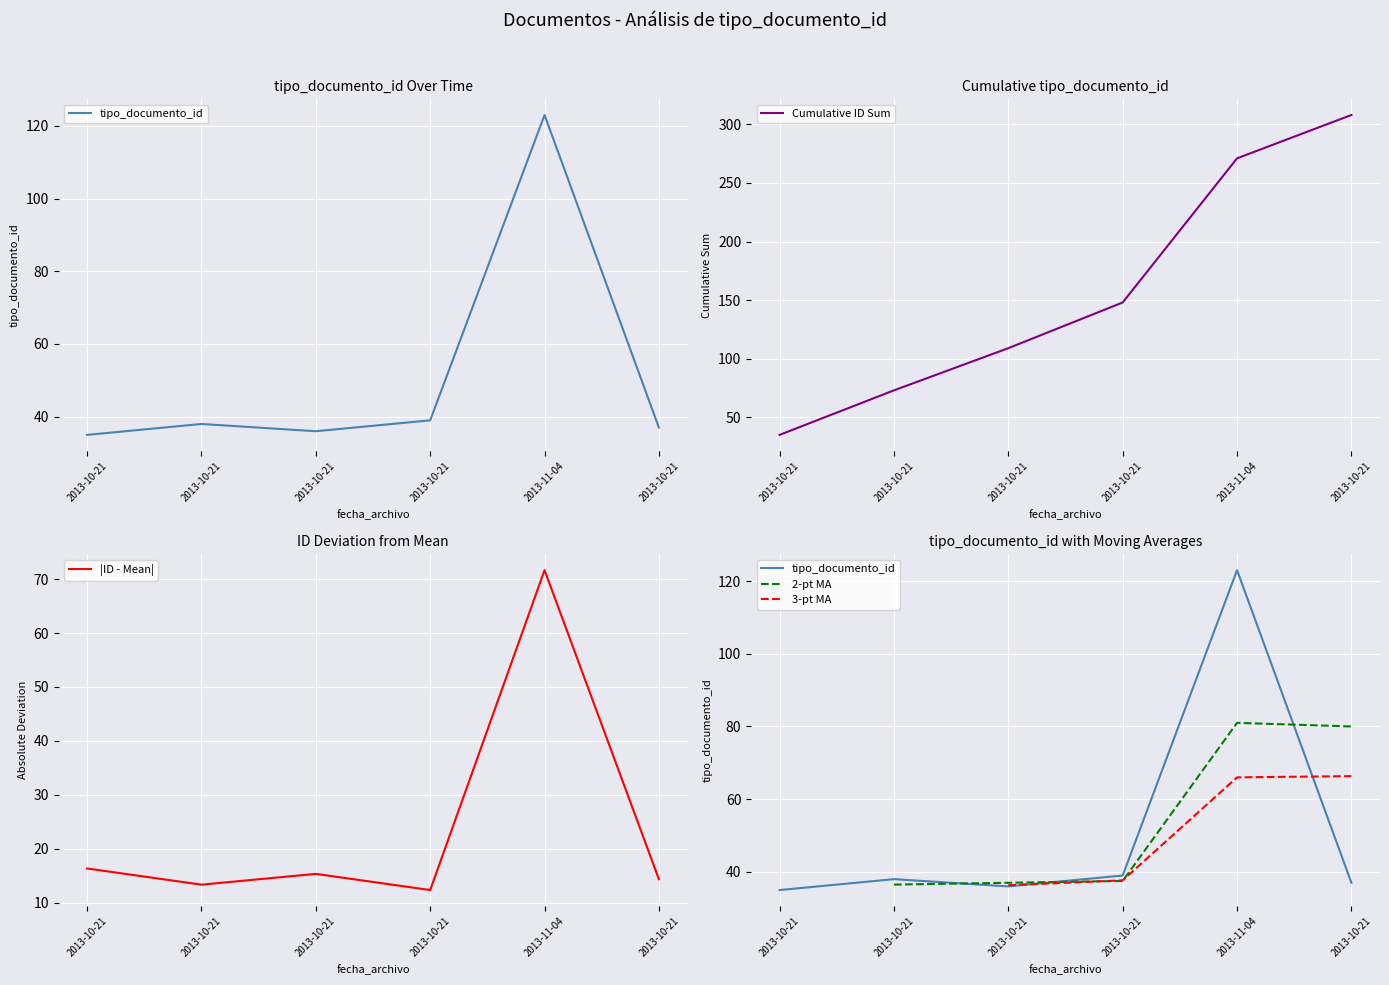

True or false: the data has more than 2 interior local peaks.

False